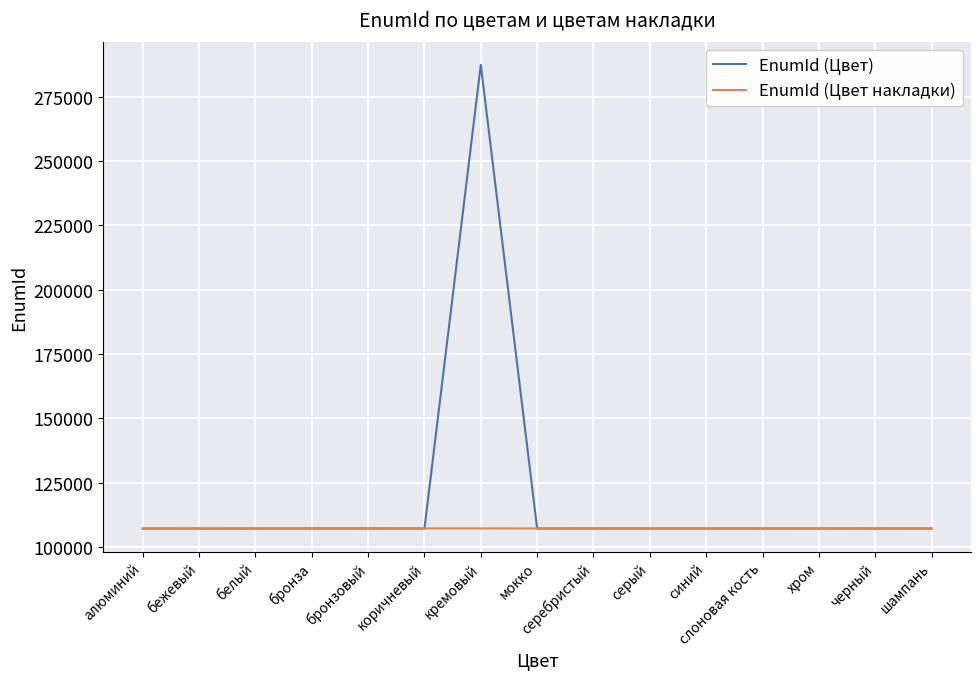

In EnumId (Цвет), how many points are lower than both neighbors (excluding endpoints)?

4